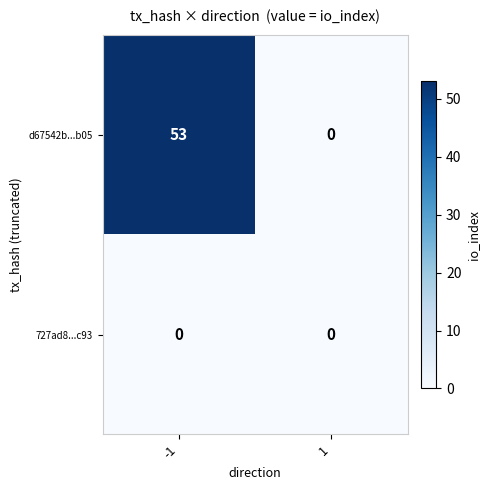

Between -1 and 1, which series saw the biggest shift?

d67542b...b05